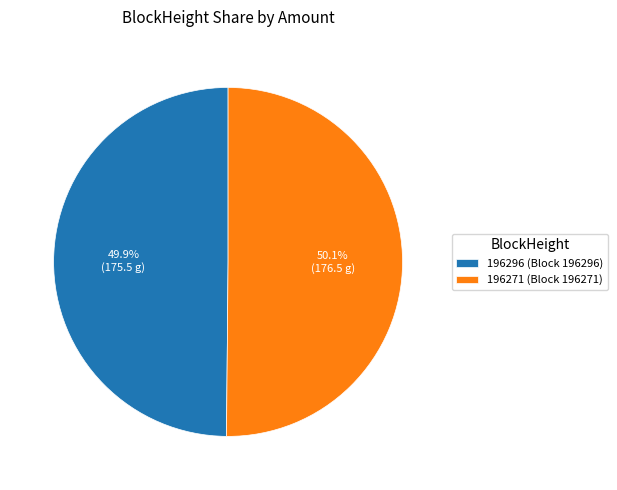

Does any single category account for the majority?

Yes